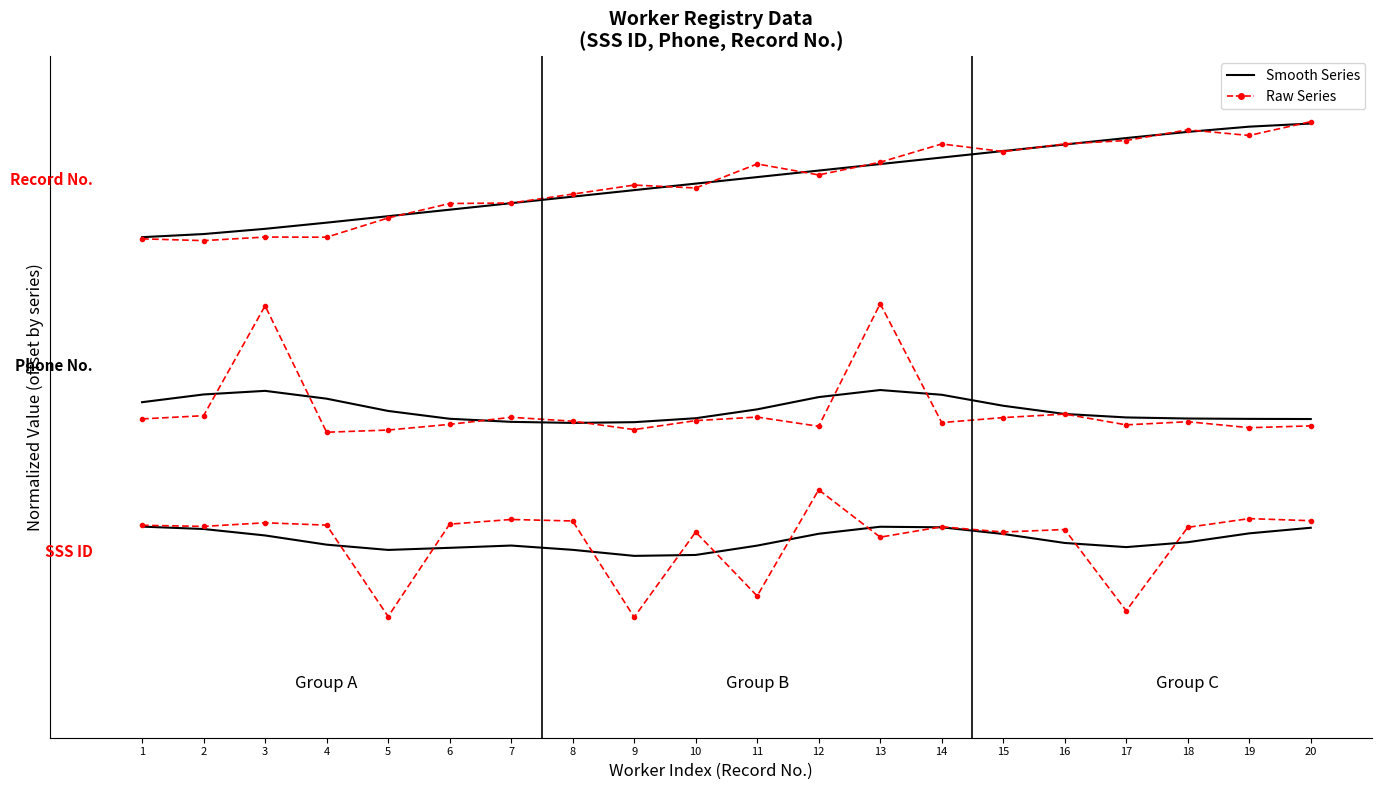

What is the difference between the maximum and minimum values in the Raw Series series?

1.0